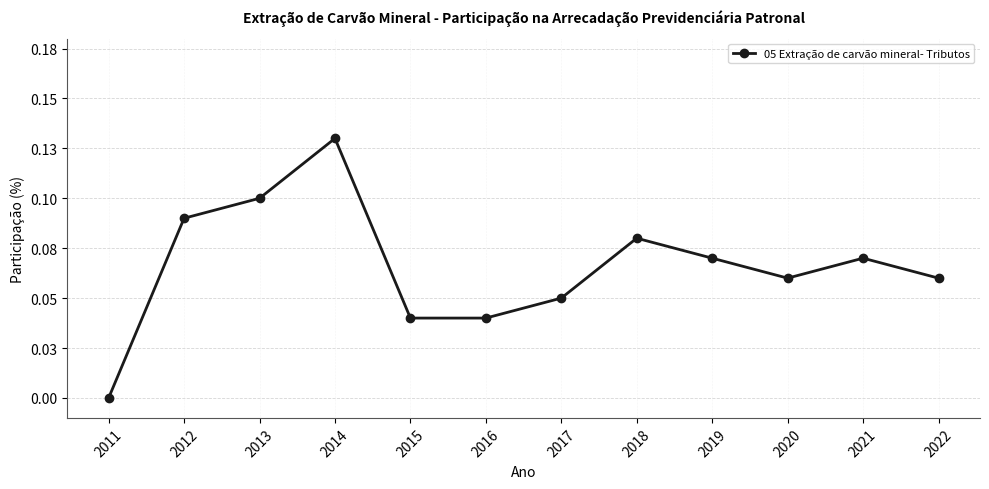

How many values are between 0 and 1?

12